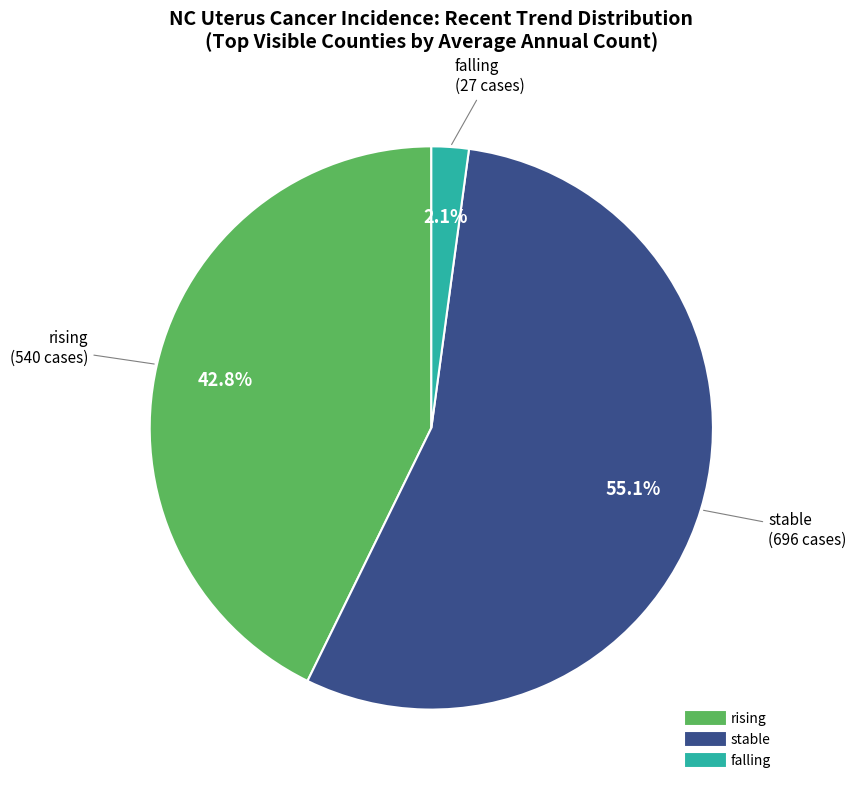

Rank the categories by value from lowest to highest.

falling, rising, stable